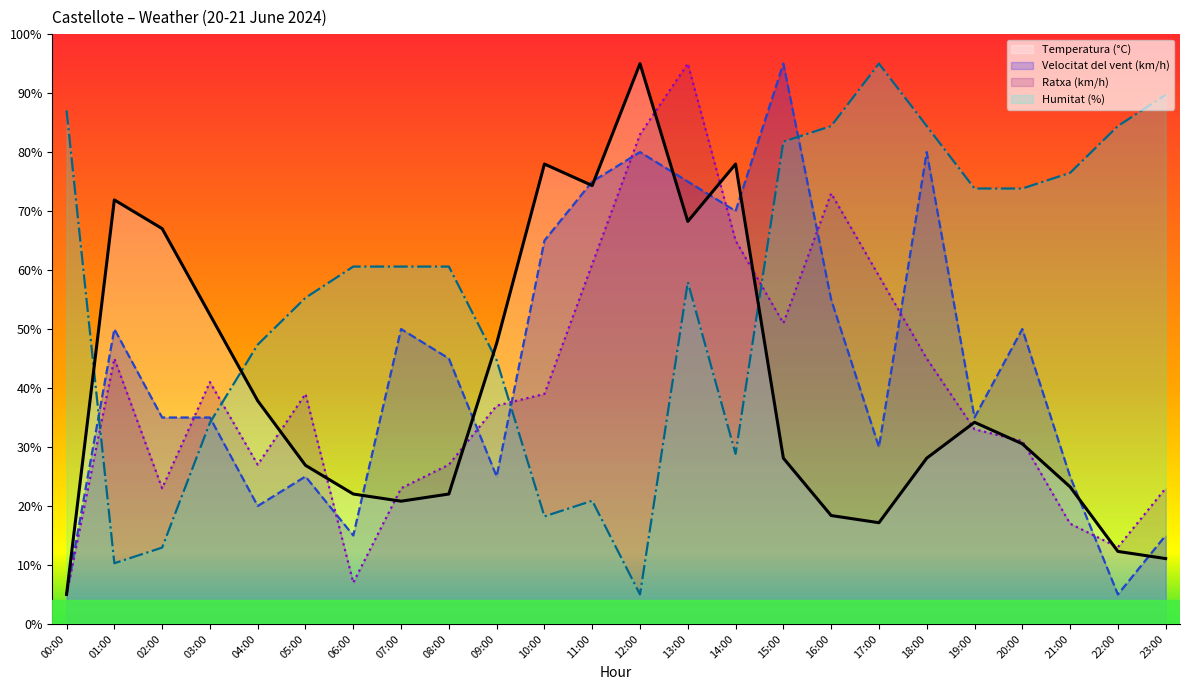

Which series has the largest range (max minus min)?

Temperatura (°C)